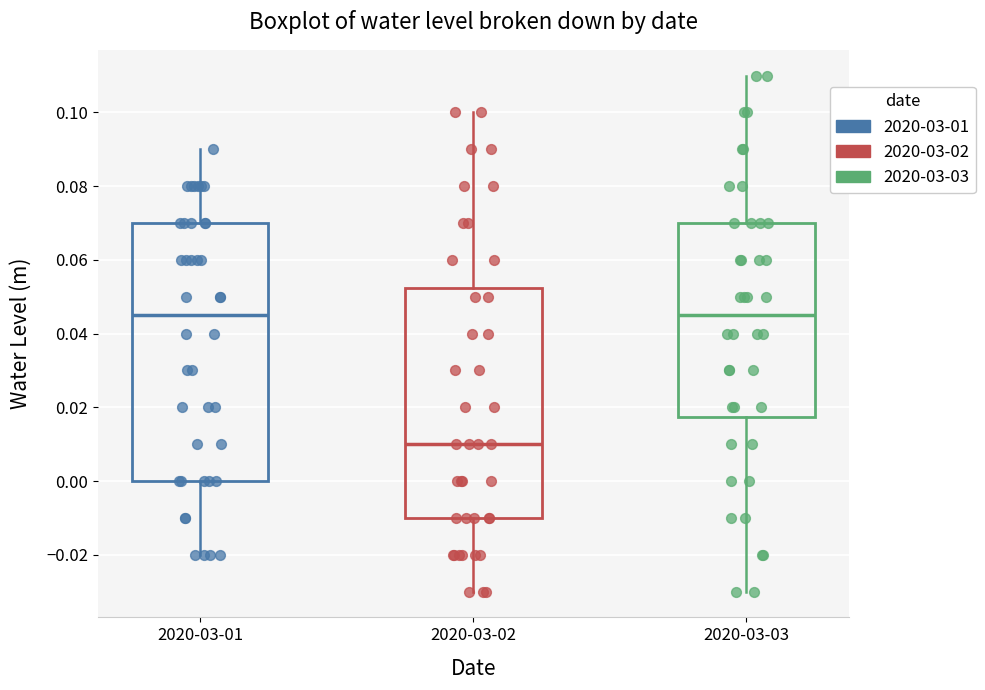

Where does the lower whisker of the box for 2020-03-01 end on the y-axis? The values are not printed on the chart, so give them approximately, as read against the axis.

-0.020